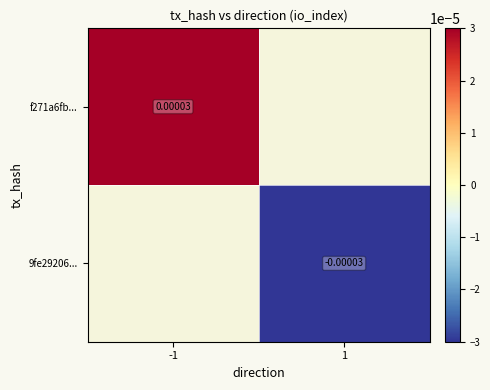

How many series are shown in this chart?

2